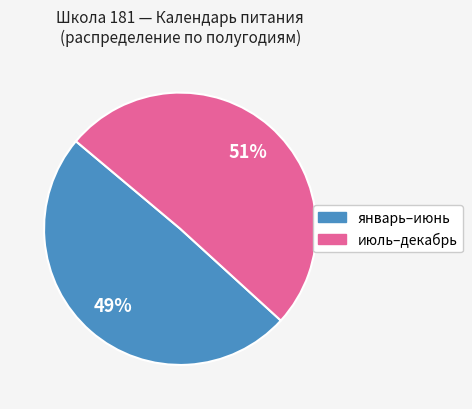

To the nearest percent, what is the combined percentage of июль–декабрь and январь–июнь?

100%